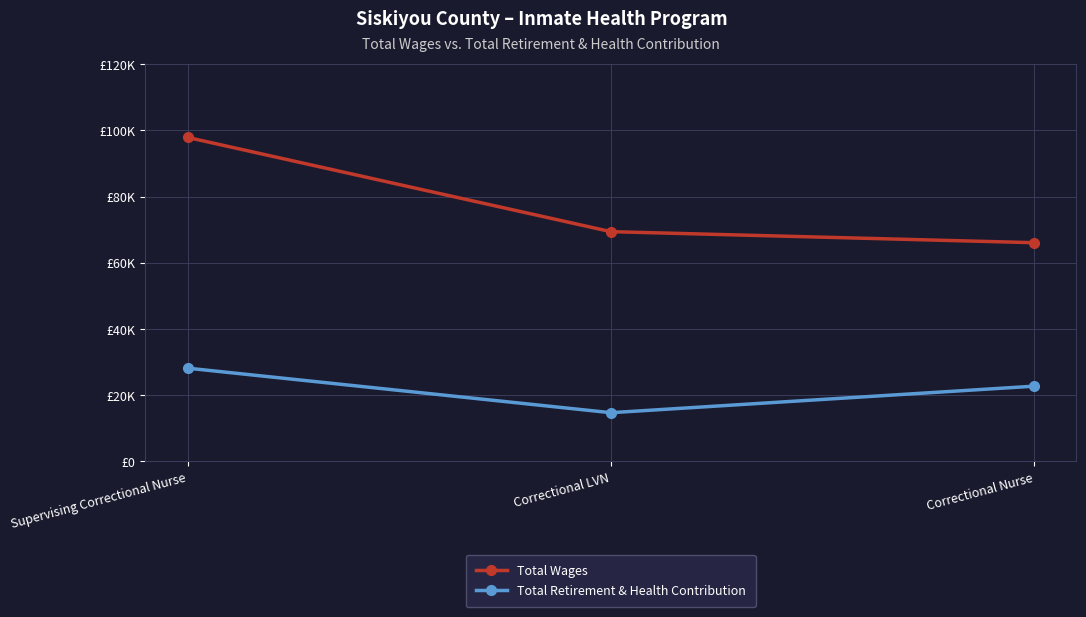

What is the total value across all series at Supervising Correctional Nurse?

126005